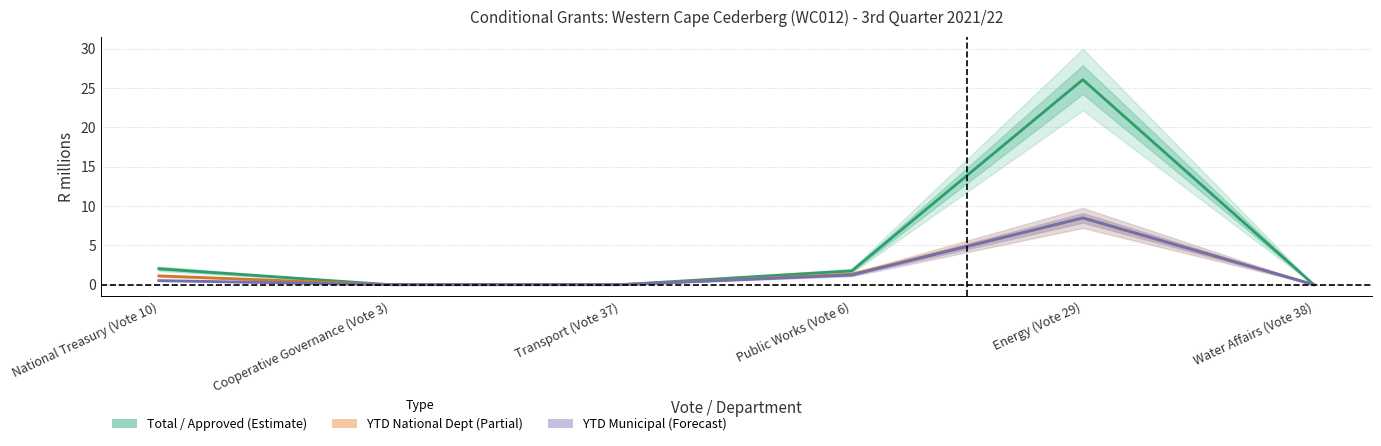

True or false: YTD Expenditure Natl and Total Available cross at least once.

False